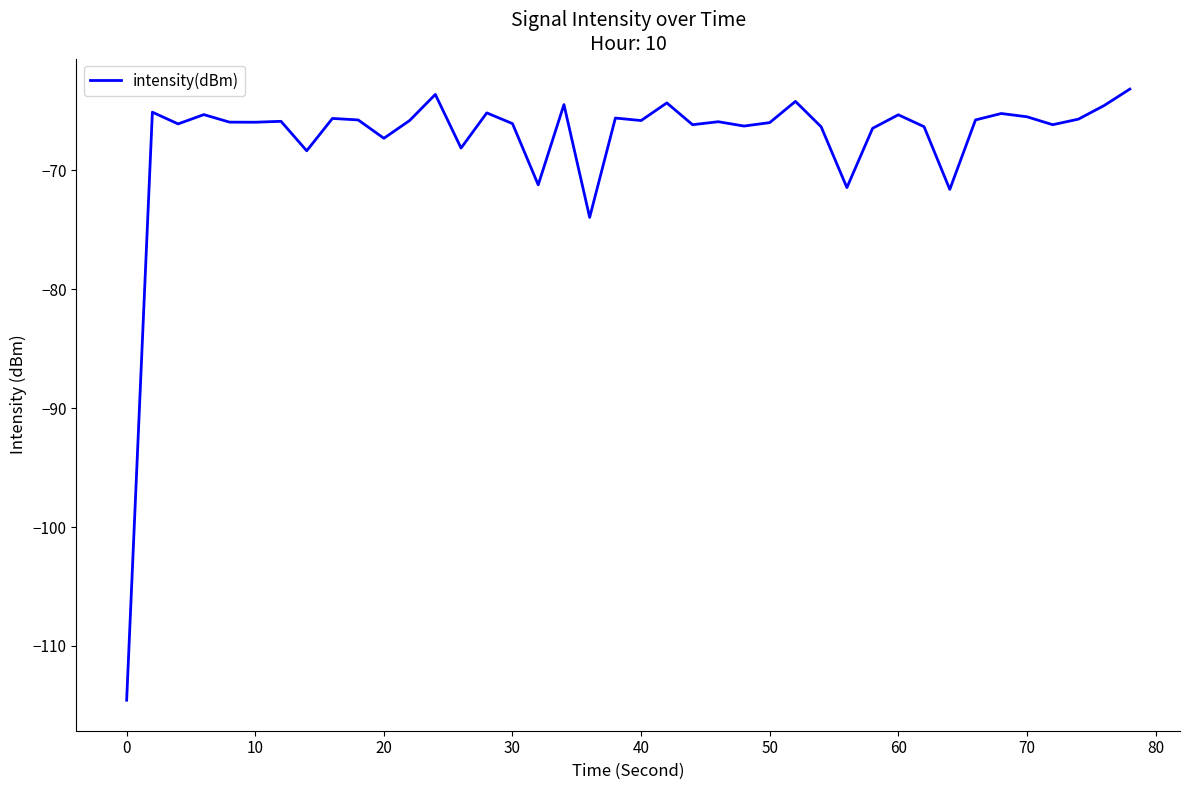

What is the difference between the maximum and minimum values?

51.4